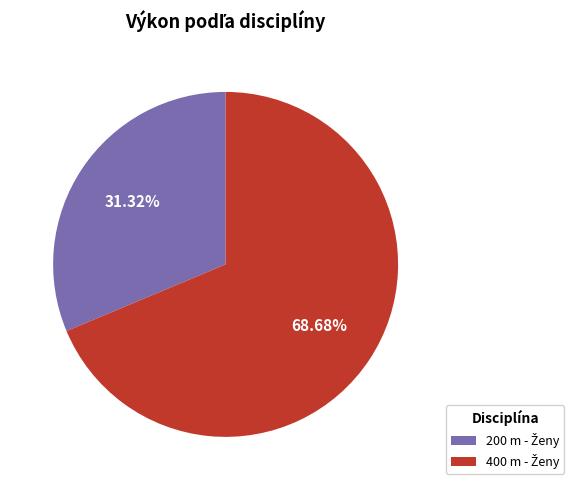

True or false: 400 m - Ženy accounts for 69% of the total.

True